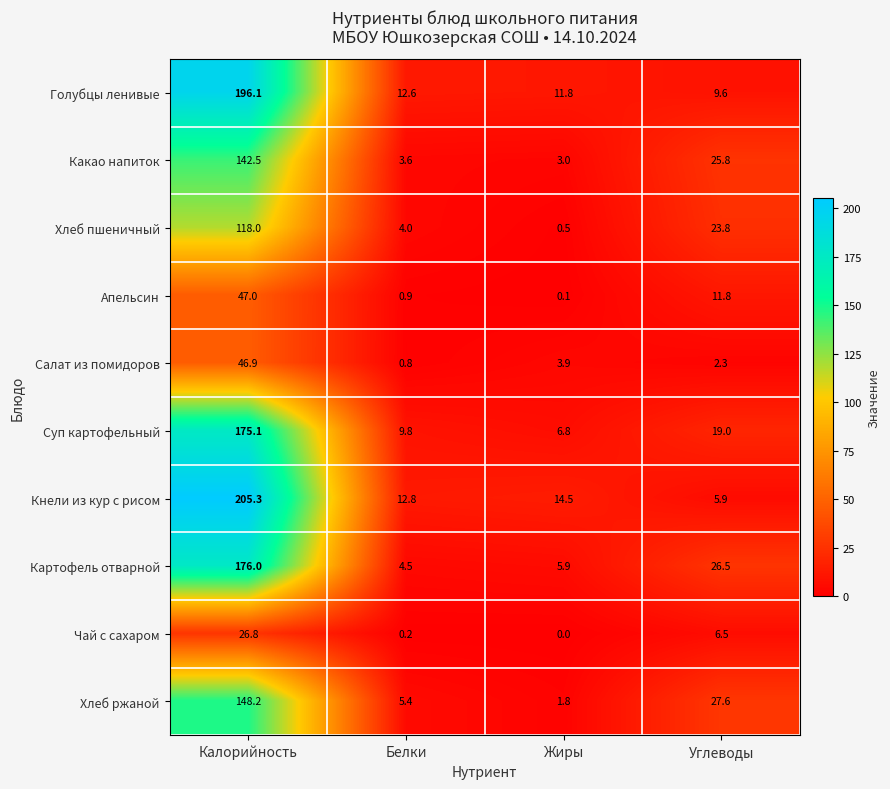

Rank the series by their maximum value, from lowest to highest.

Чай с сахаром, Салат из помидоров, Апельсин, Хлеб пшеничный, Какао напиток, Хлеб ржаной, Суп картофельный, Картофель отварной, Голубцы ленивые, Кнели из кур с рисом